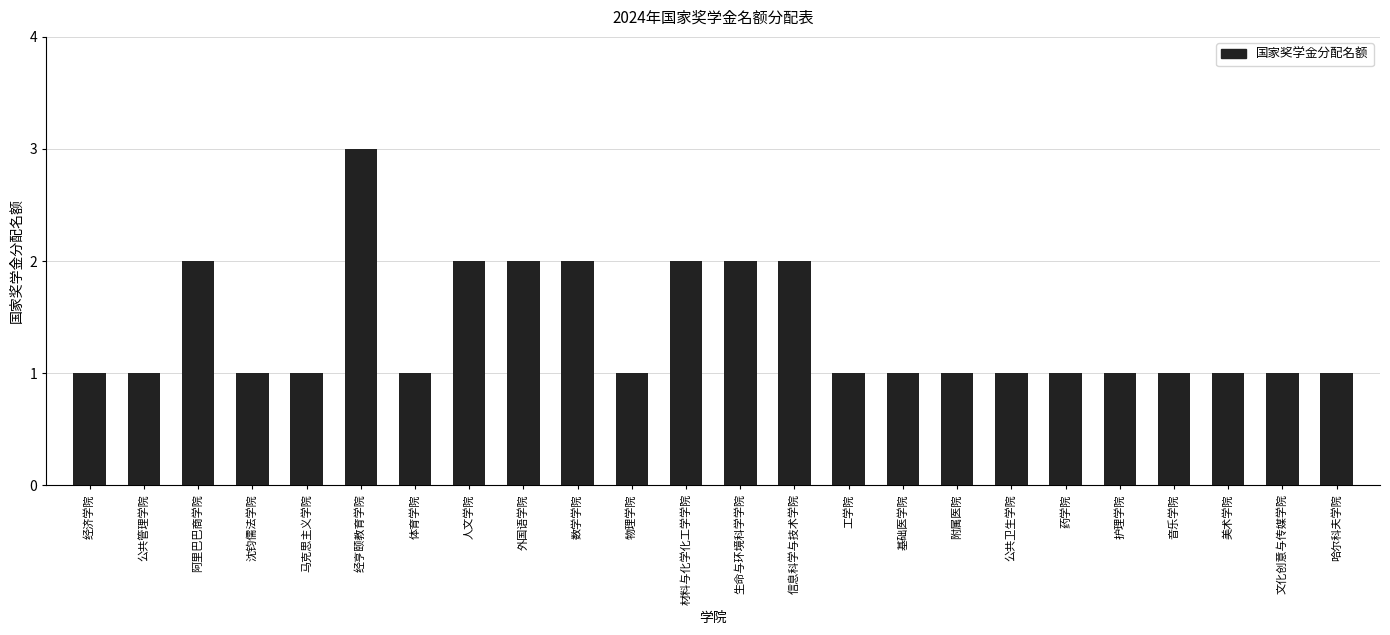

What is the sum of the values at 美术学院 and 信息科学与技术学院?

3